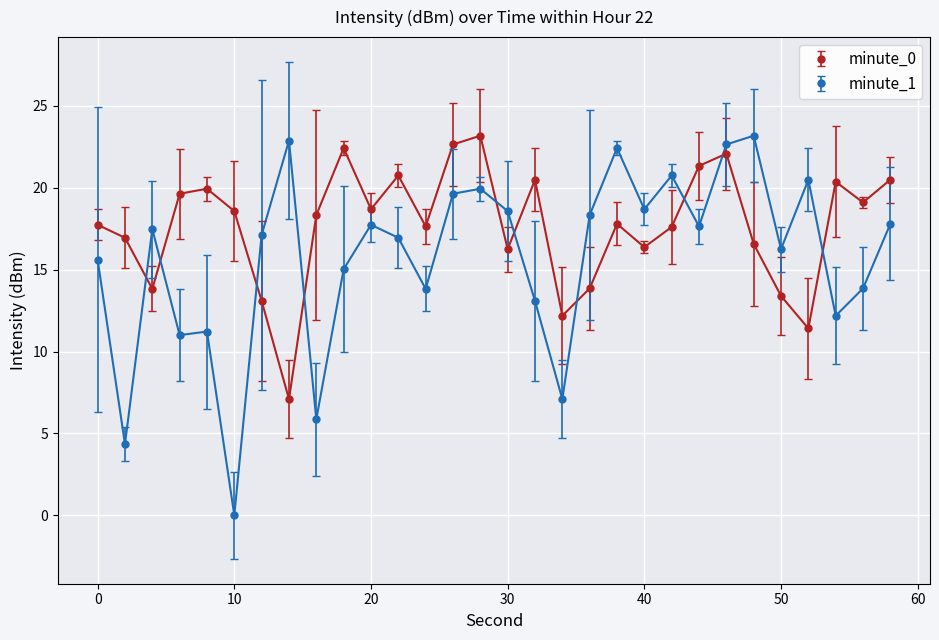

What is the value of the minute_1 point at the 4th from the left?

11.0